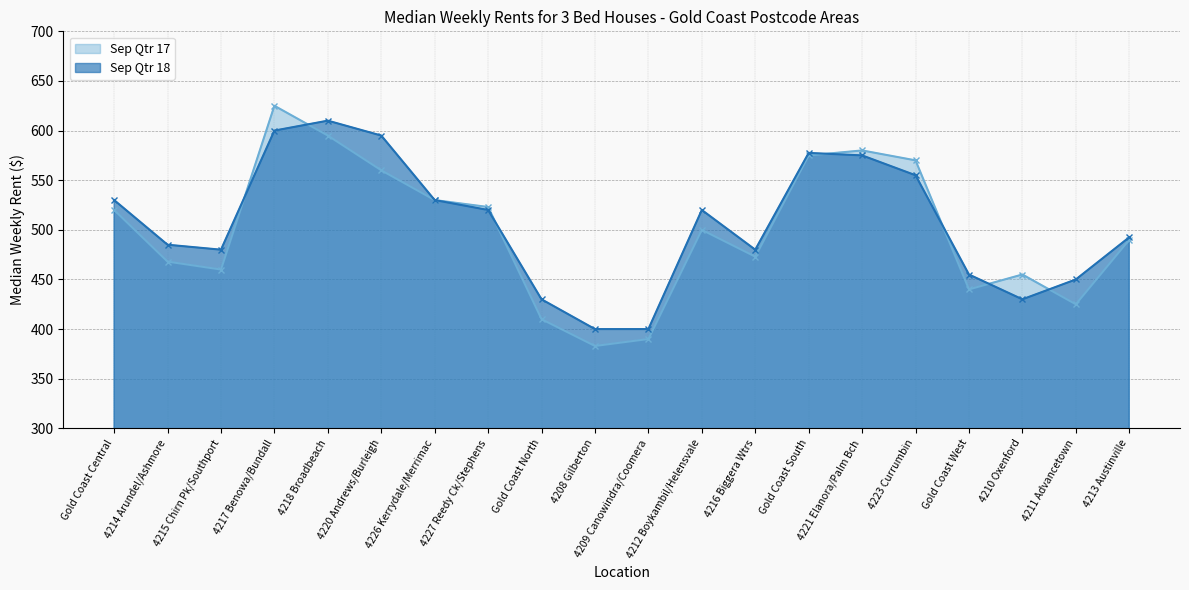

The Sep Qtr 18 series shows 111.8 at Gold Coast West. True or false?

False